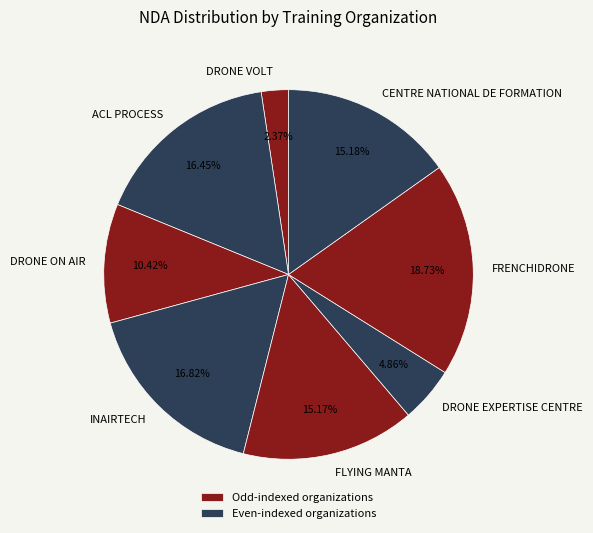

How many segments does this pie chart have?

8